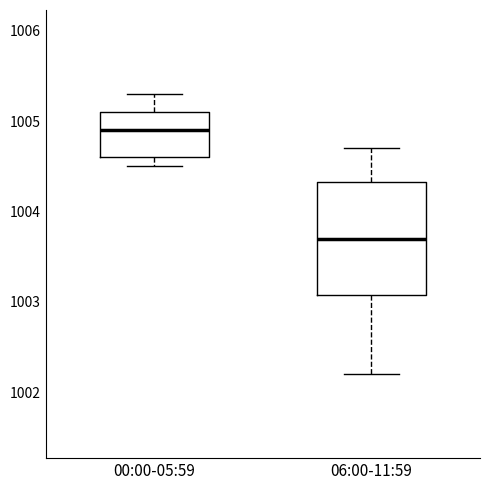

Which box is the tallest, from its lower edge to its upper edge?

06:00-11:59